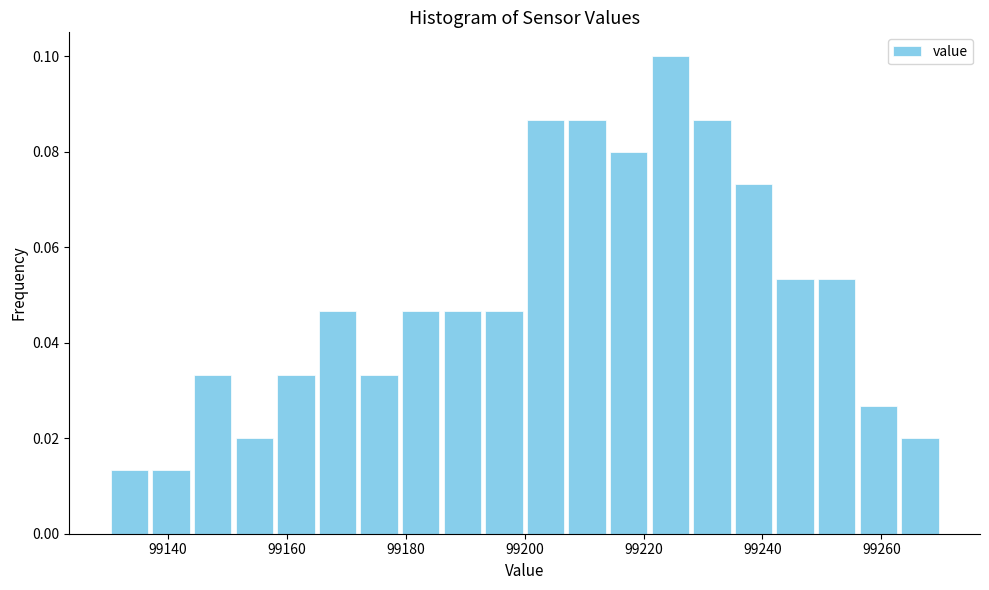

Read against the x-axis, roughly where is the centre of the tallest bar?

99224